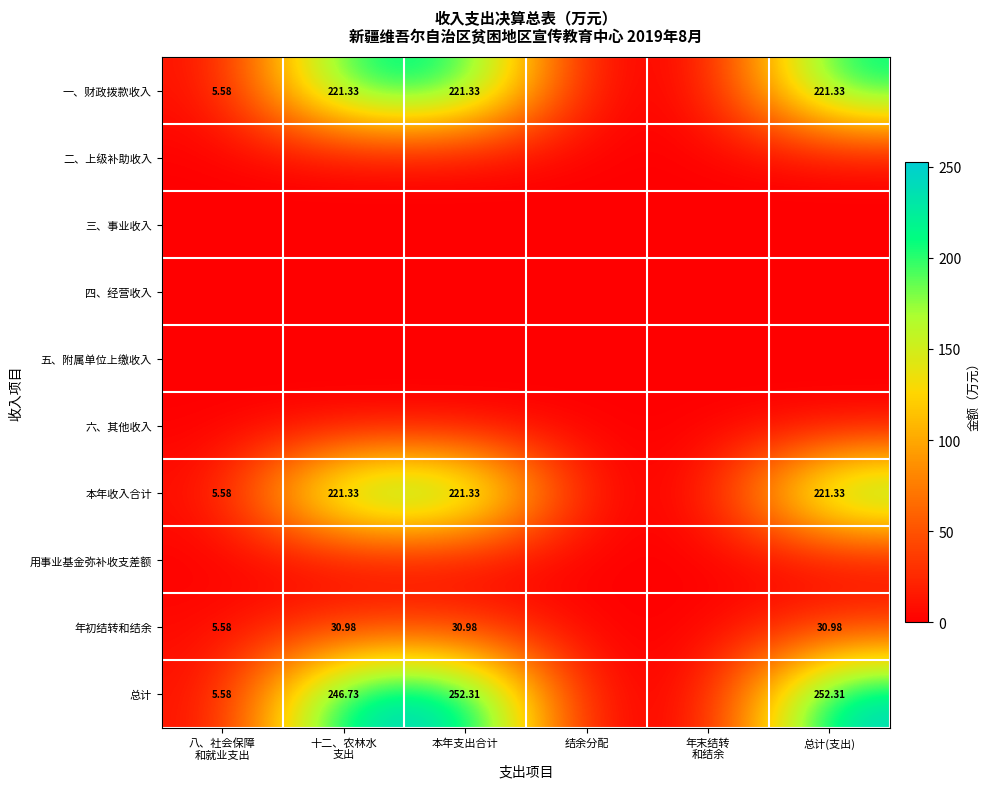

List the labels in order of 三、事业收入 value, smallest first.

八、社会保障 和就业支出, 十二、农林水 支出, 本年支出合计, 结余分配, 年末结转 和结余, 总计(支出)